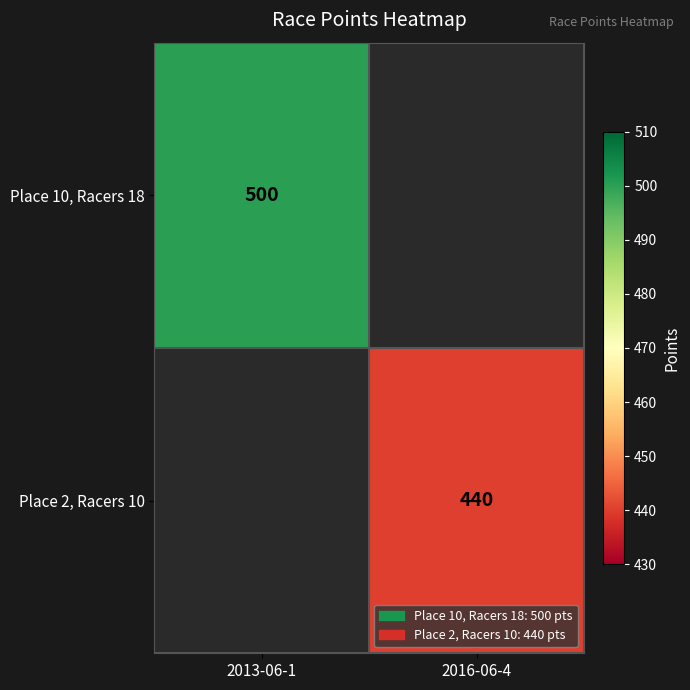

True or false: Place 10, Racers 18 has a value of 500 at 2013-06-1.

True